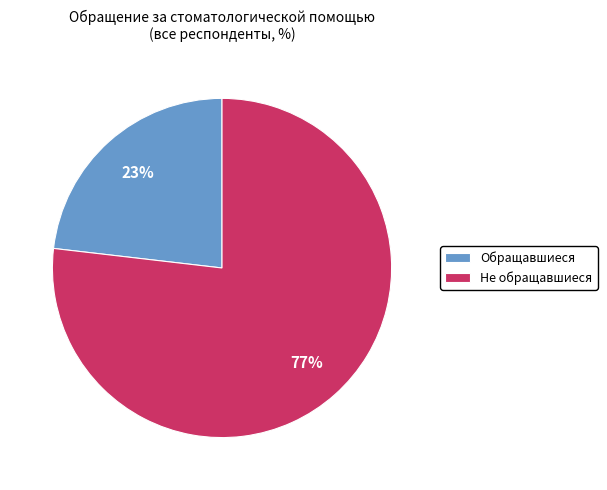

Which has a higher value, Обращавшиеся or Не обращавшиеся?

Не обращавшиеся